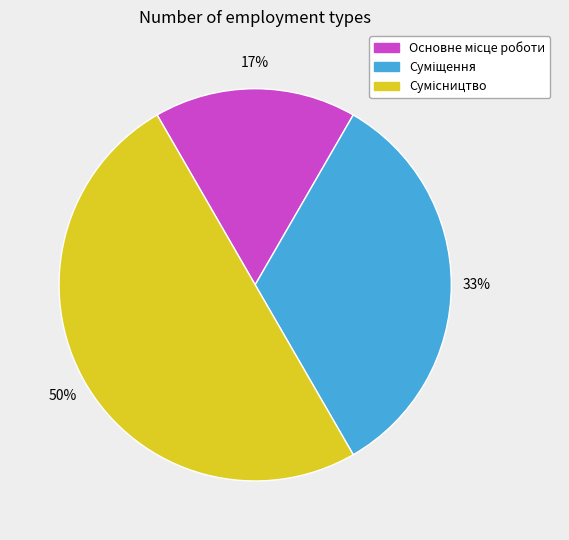

Is the sum of Сумісництво and Суміщення greater than half?

Yes